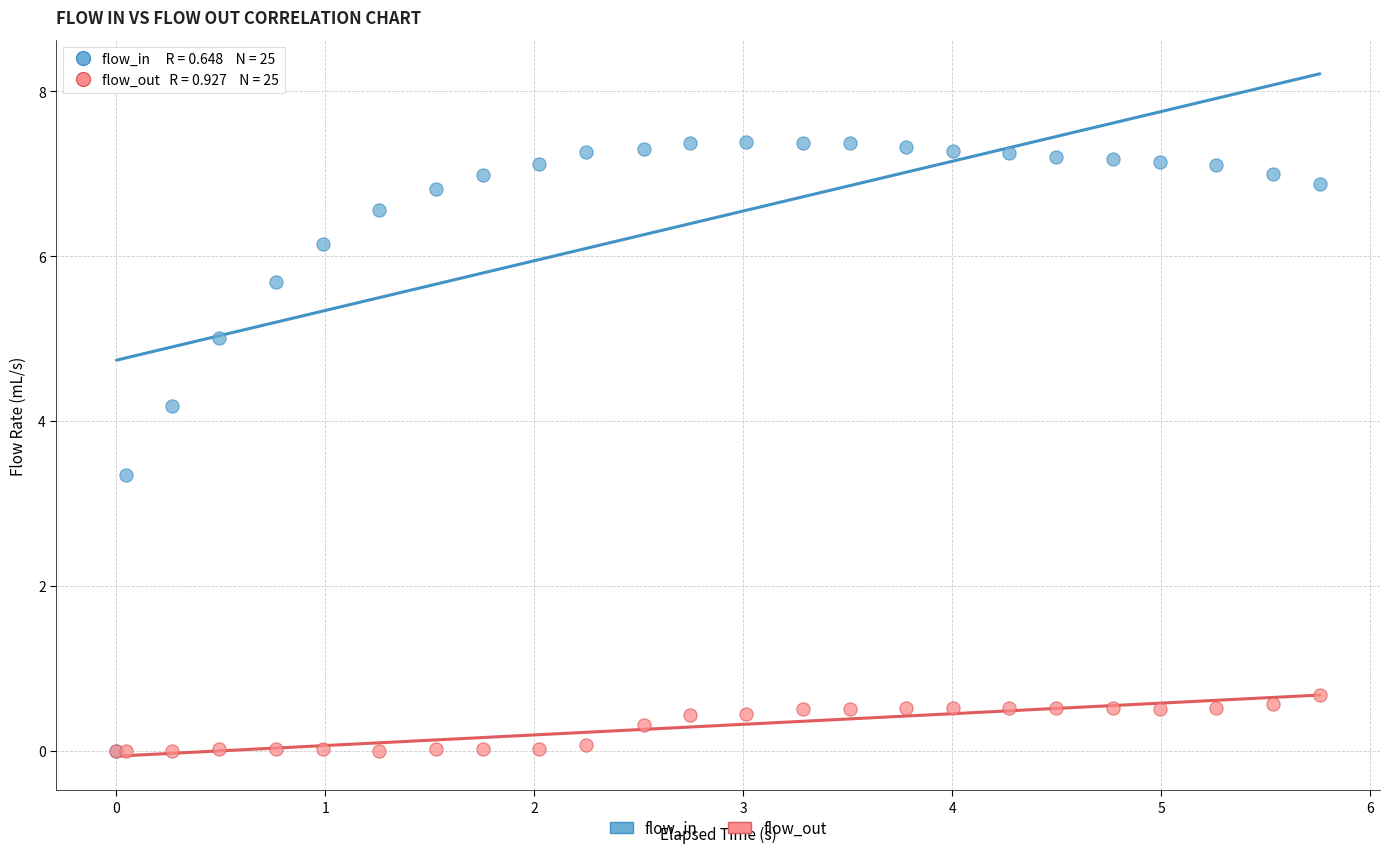

Which series reaches the maximum Y coordinate?

flow_in